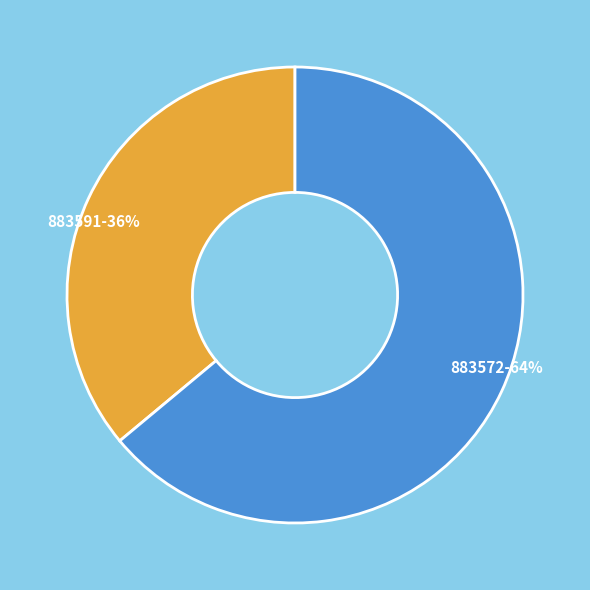

Approximately how many times larger is the value at 883572 compared to 883591?

1.8